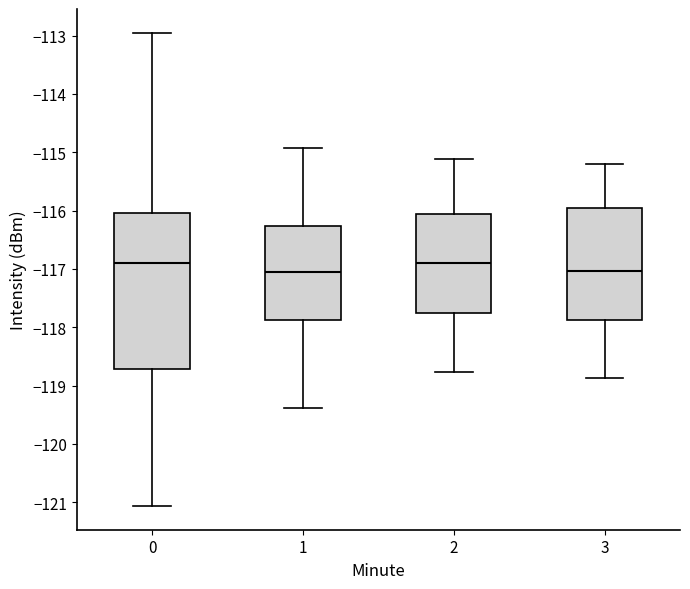

Where is the upper edge of the box at x = 3 on the y-axis? The values are not printed on the chart, so give them approximately, as read against the axis.

-116.0